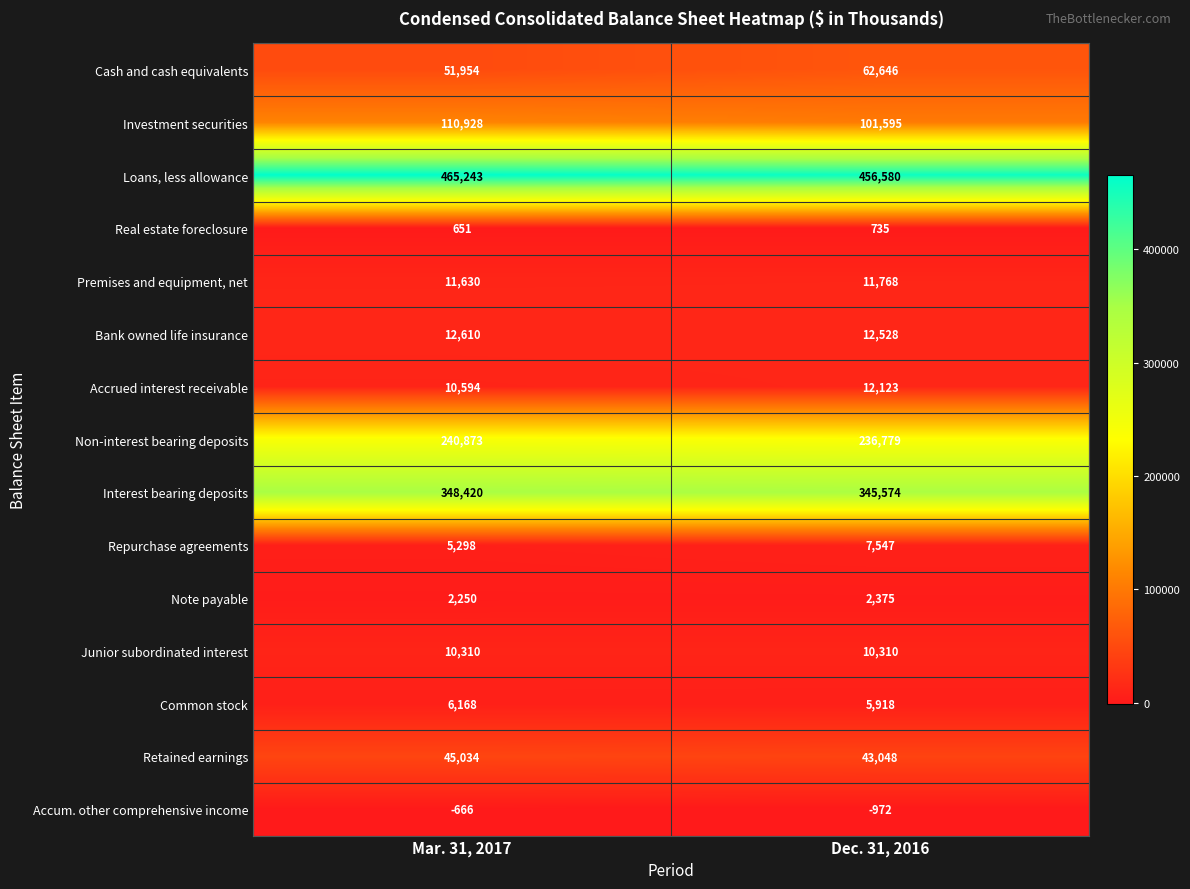

Which series has the widest spread of values?

Cash and cash equivalents